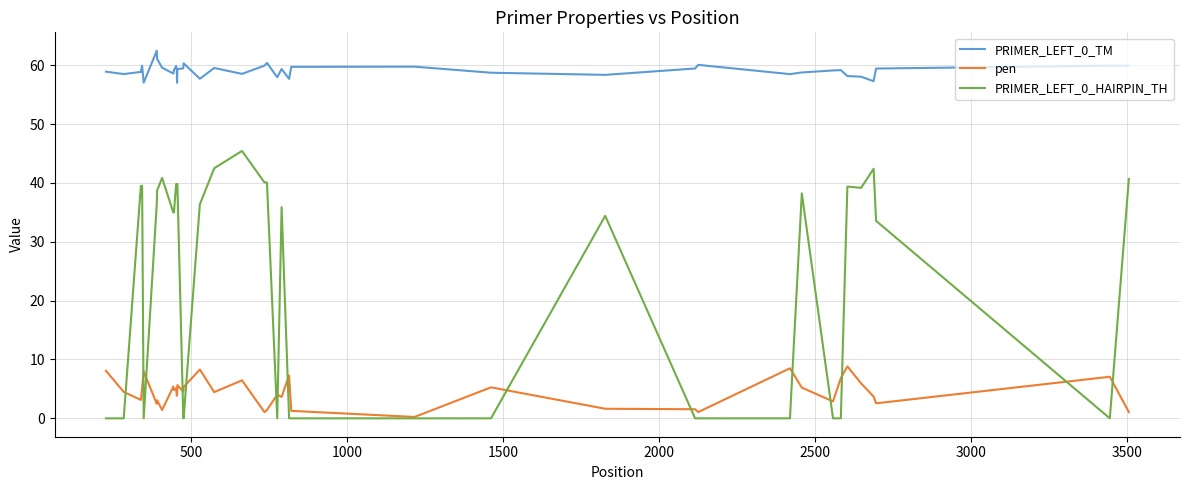

True or false: PRIMER_LEFT_0_TM and PRIMER_LEFT_0_HAIRPIN_TH cross at least once.

False